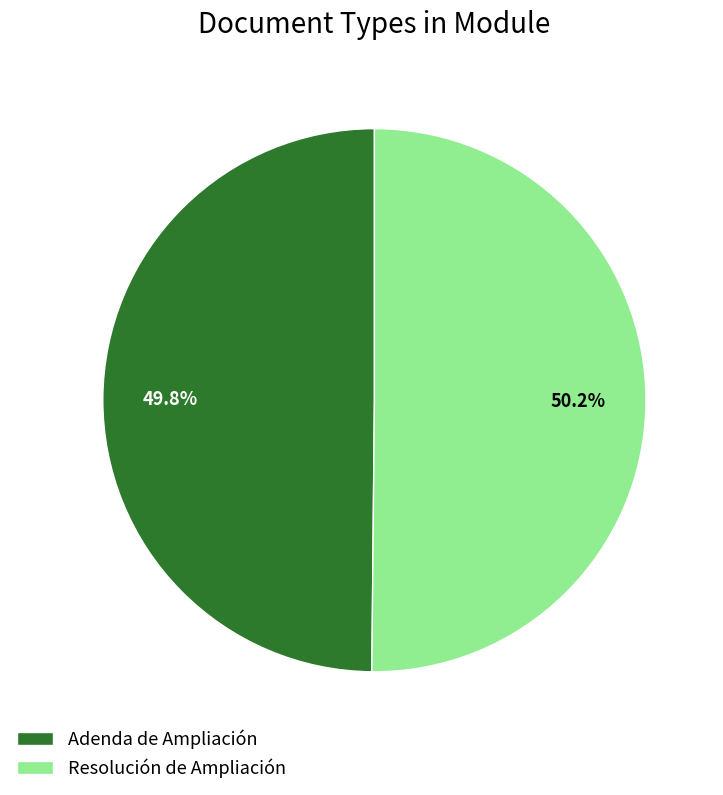

Combined, what portion of the pie is Adenda de Ampliación and Resolución de Ampliación?

100.0%